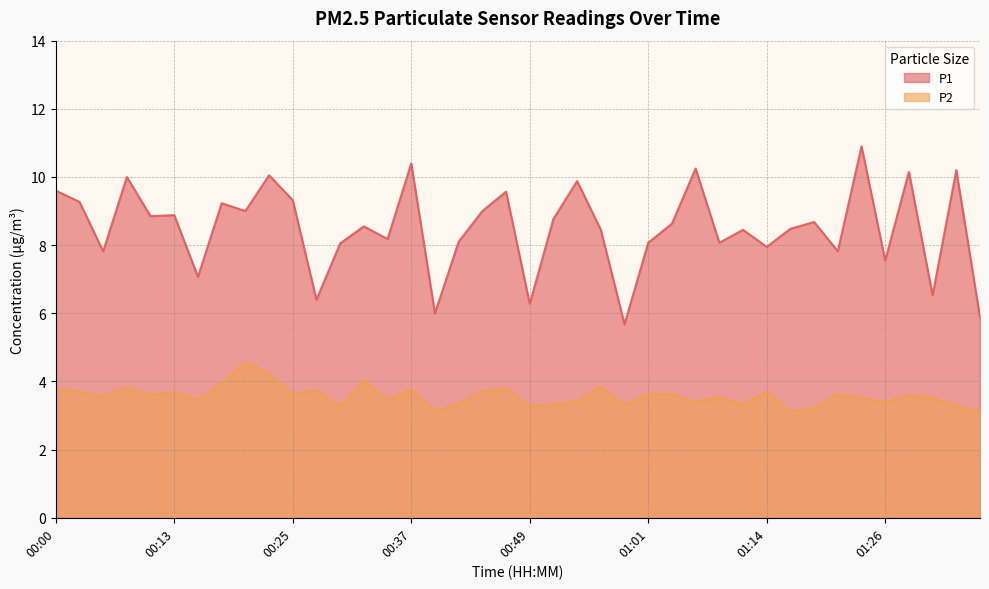

True or false: P1 has a value of 9.0 at 00:20.

True